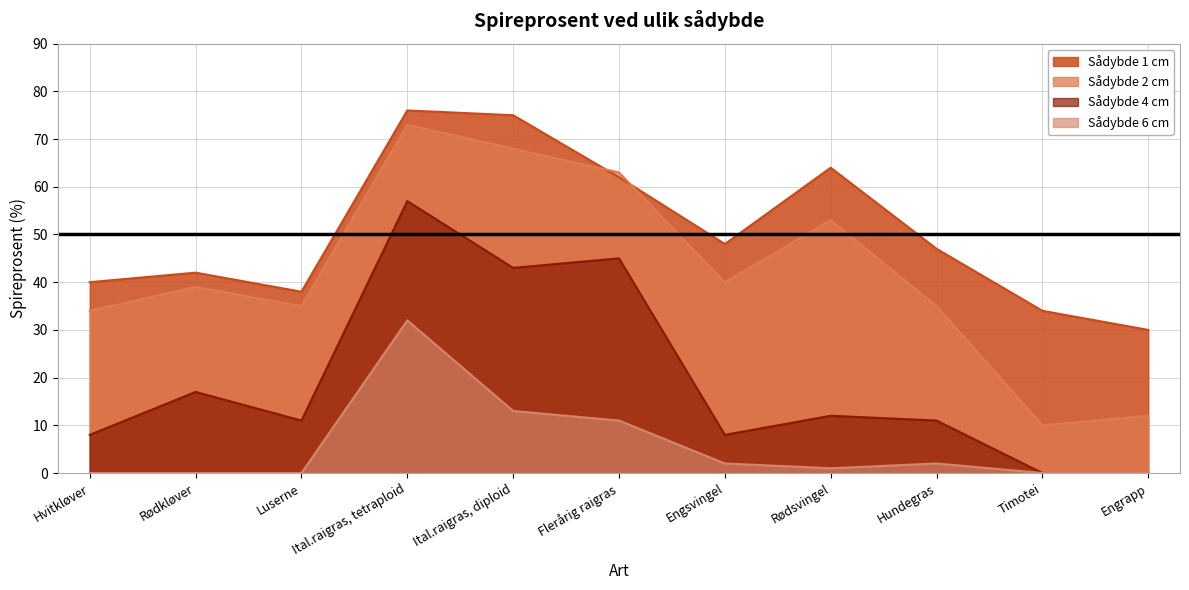

The value of Sådybde 1 cm at Rødkløver is 42. True or false?

True